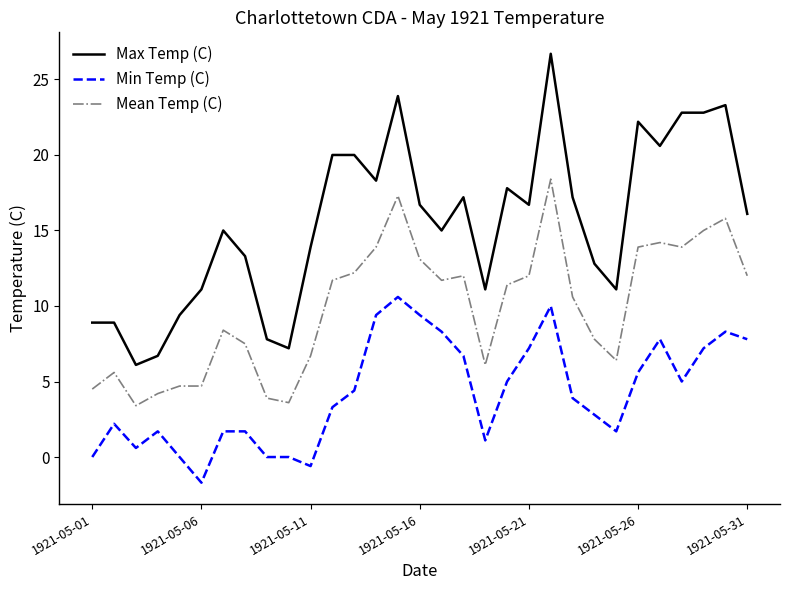

Which series has the widest spread of values?

Max Temp (C)